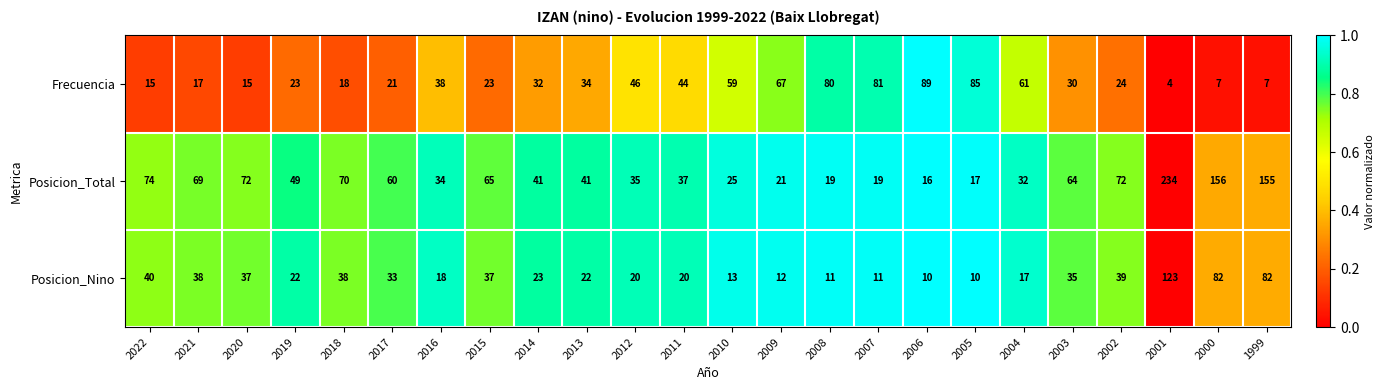

Rank the series by their maximum value, from lowest to highest.

Frecuencia, Posicion_Nino, Posicion_Total